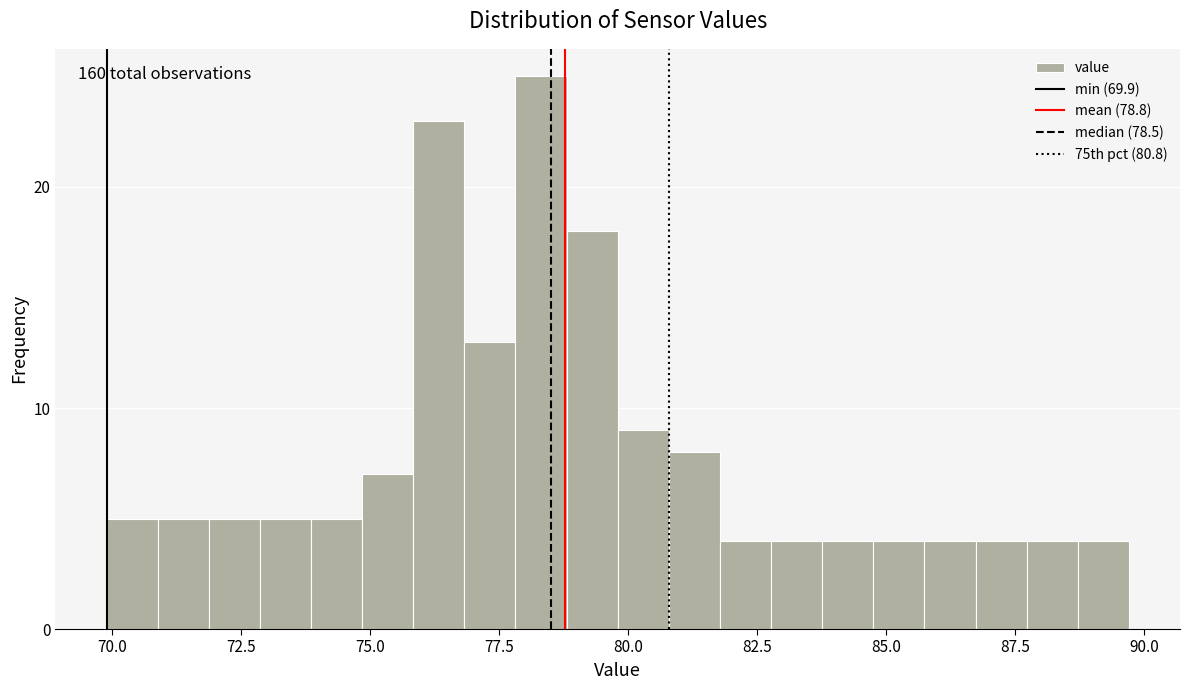

Read against the x-axis, roughly where is the centre of the tallest bar?

78.5